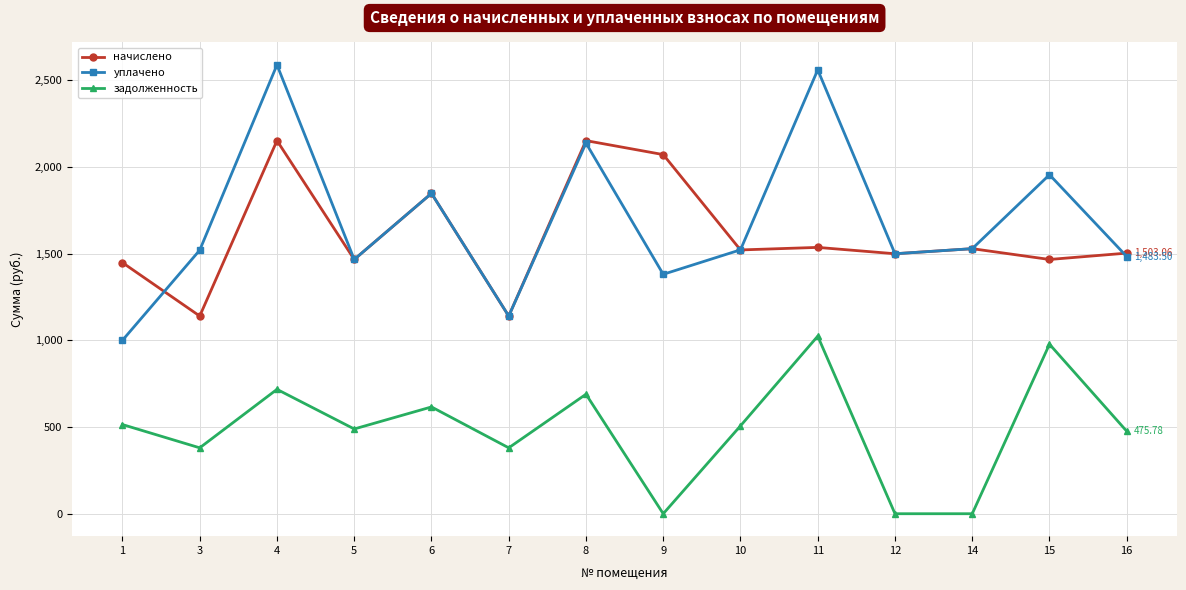

What is the spread (max minus min) of values at 7?

760.1